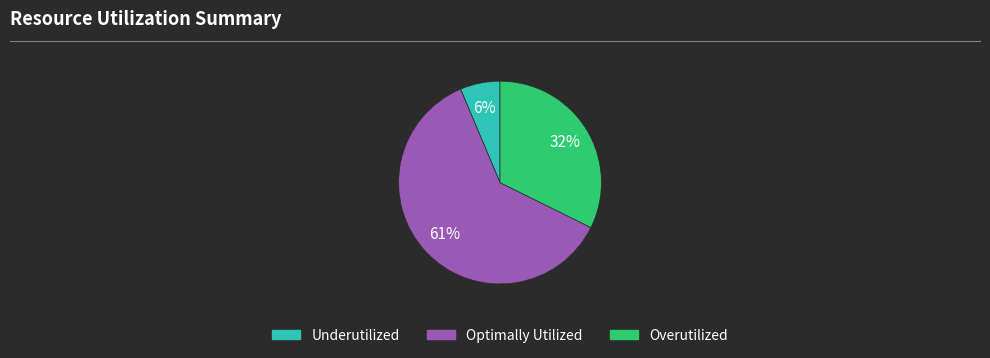

To the nearest percent, what is the average slice percentage?

33%